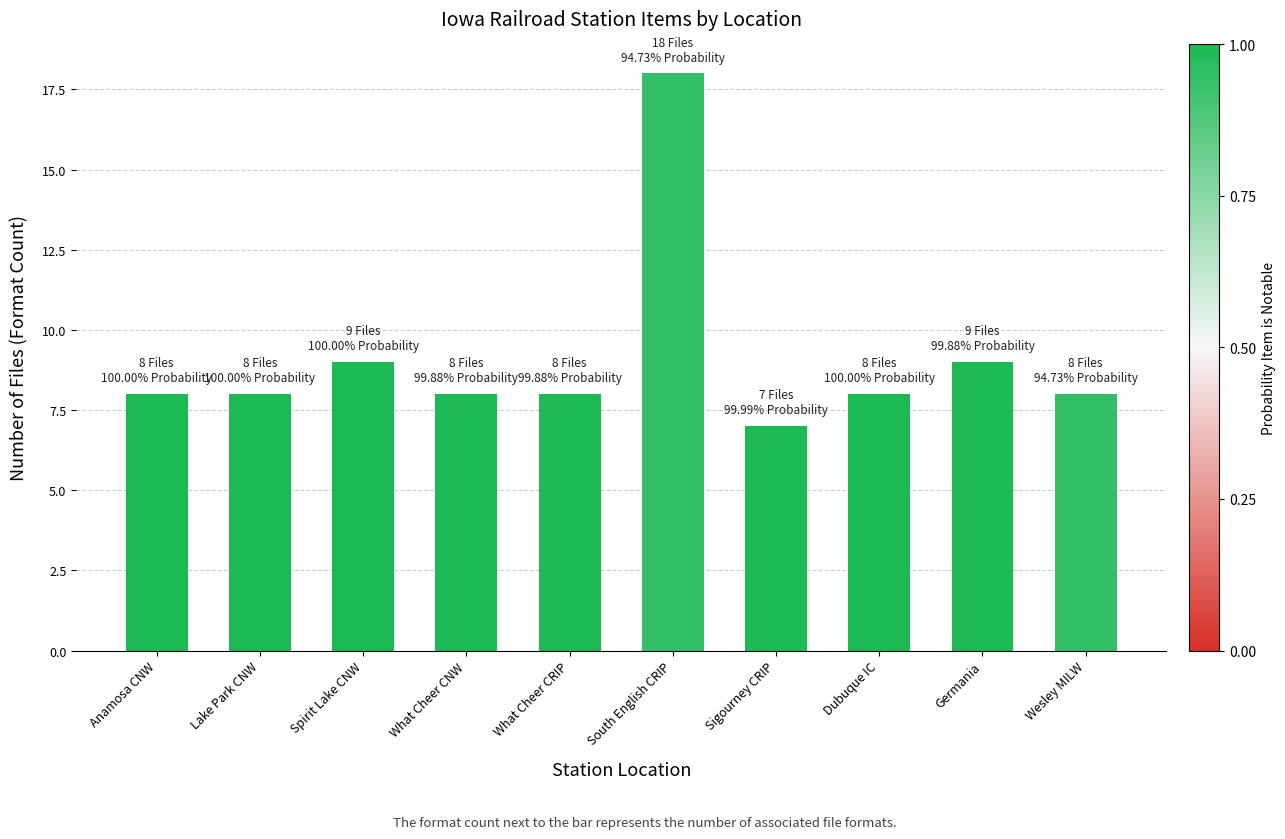

True or false: the data shows 2 at Sigourney CRIP.

False